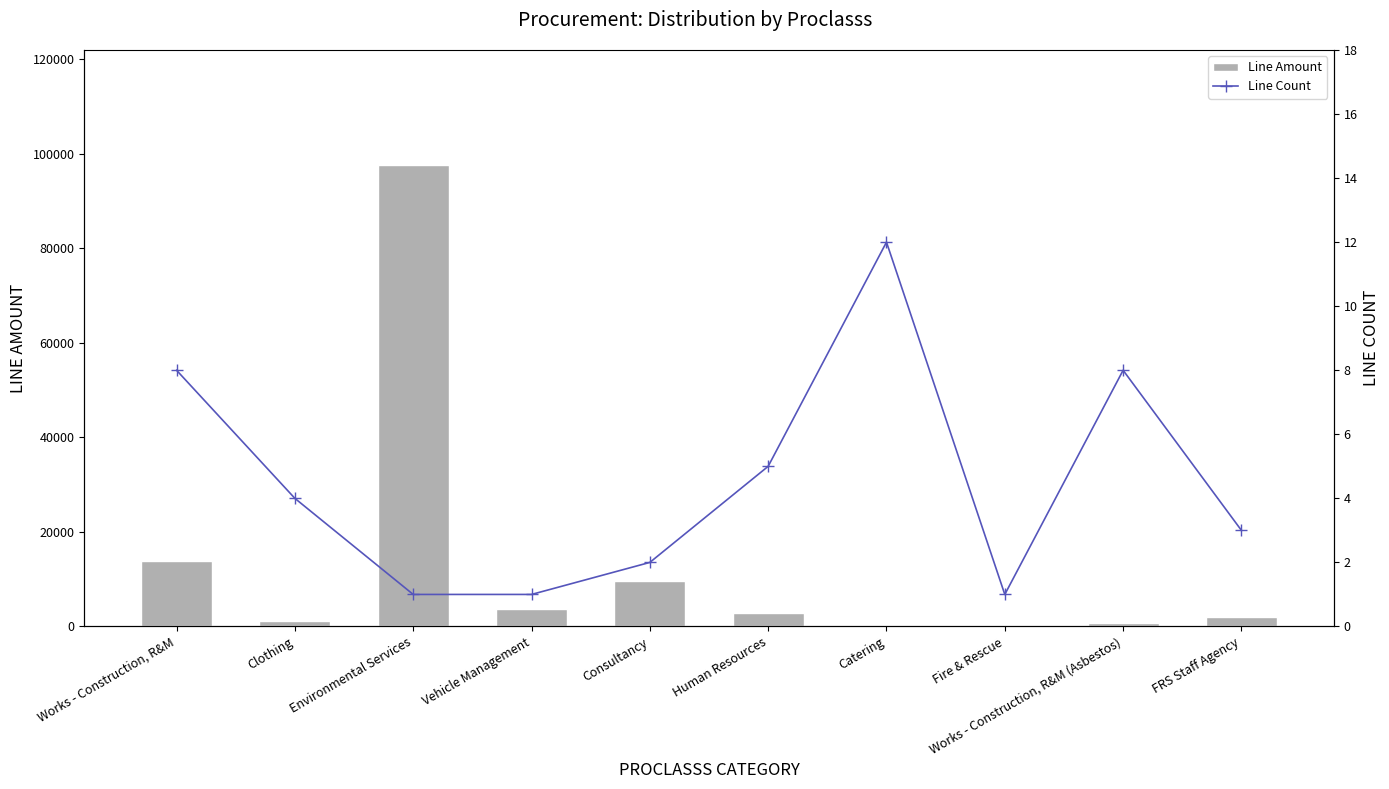

What is the label of the 2nd bar from the left?

Clothing